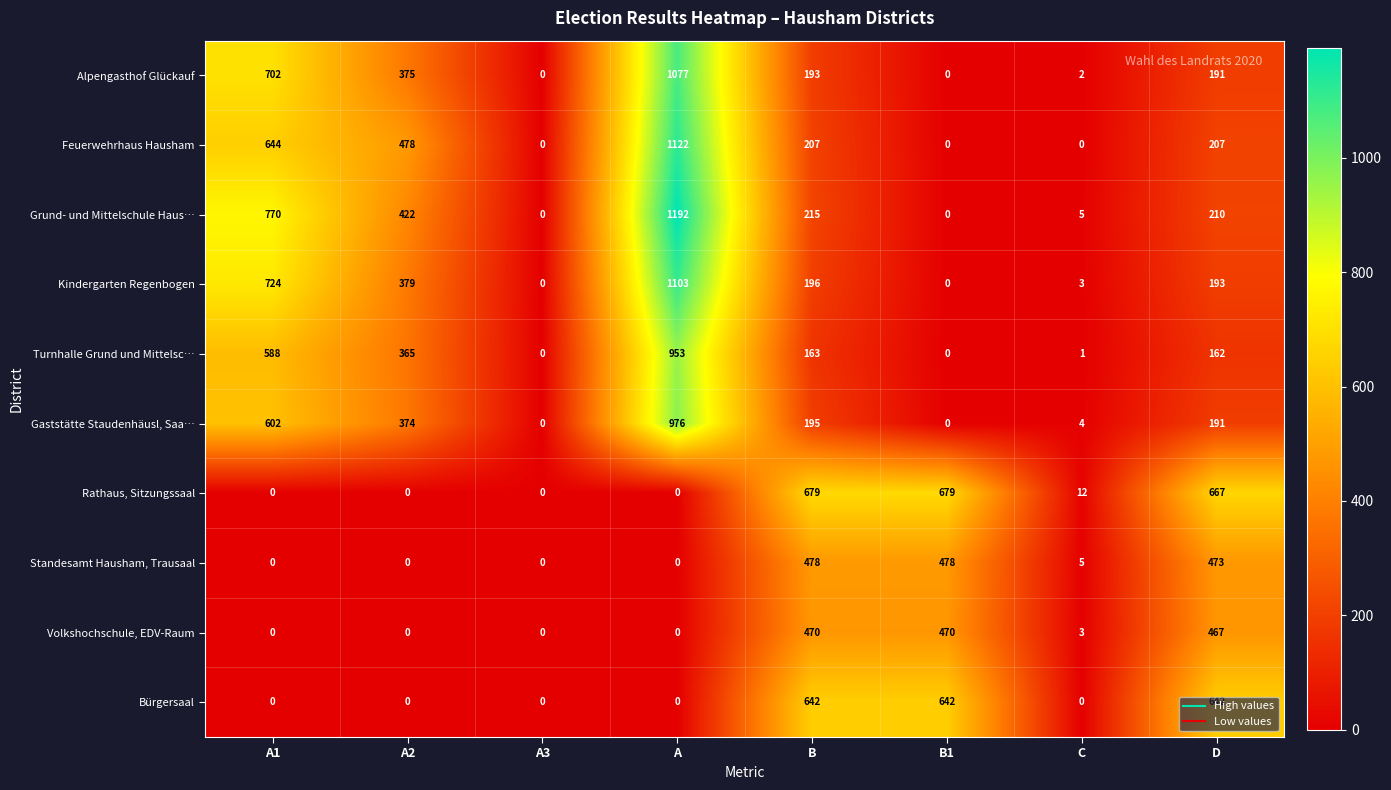

Rank the series by their maximum value, from lowest to highest.

Volkshochschule, EDV-Raum, Standesamt Hausham, Trausaal, Bürgersaal, Rathaus, Sitzungssaal, Turnhalle Grund und Mittelsc…, Gaststätte Staudenhäusl, Saa…, Alpengasthof Glückauf, Kindergarten Regenbogen, Feuerwehrhaus Hausham, Grund- und Mittelschule Haus…